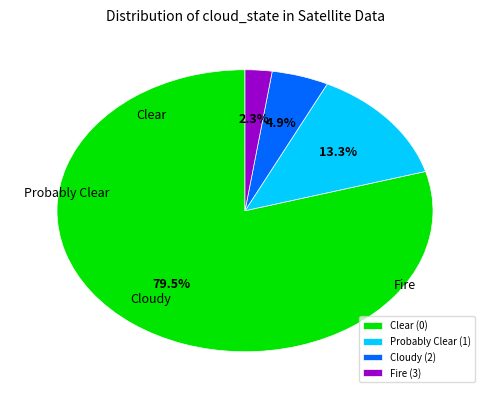

Count the number of slices in the pie.

4